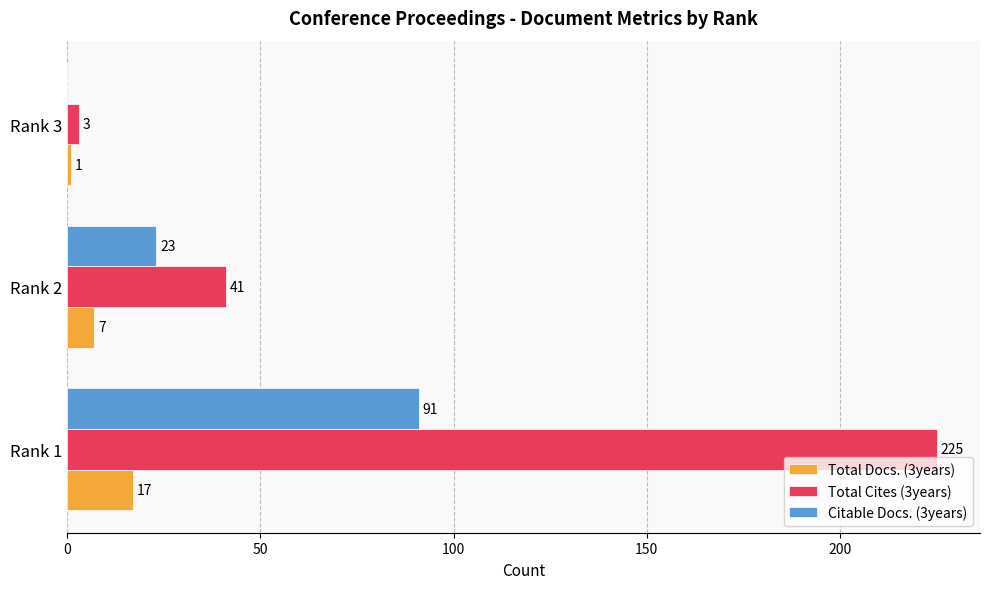

What is the average value of the Citable Docs. (3years) series?

38